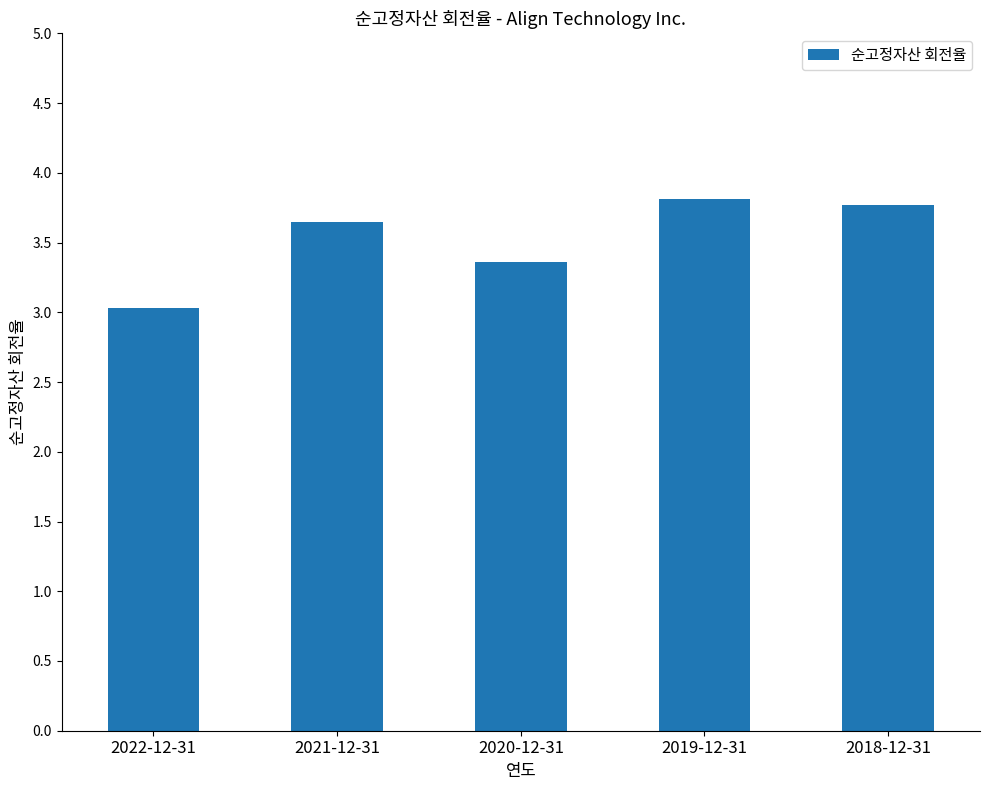

True or false: the data shows 3.4 at 2020-12-31.

True